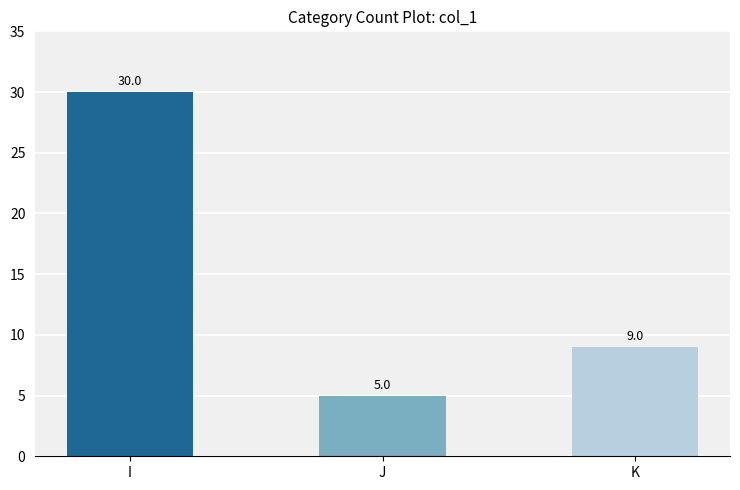

Which label corresponds to the largest value in the chart?

I